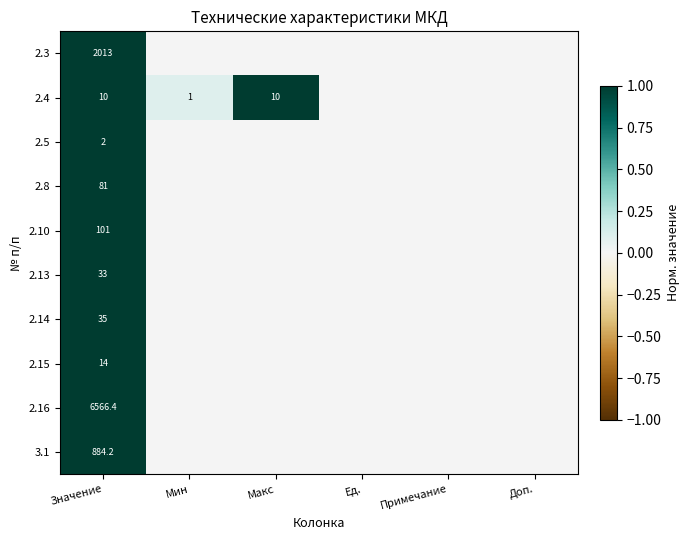

What is the sum of the 2.4 values at Макс and Мин?

11.0